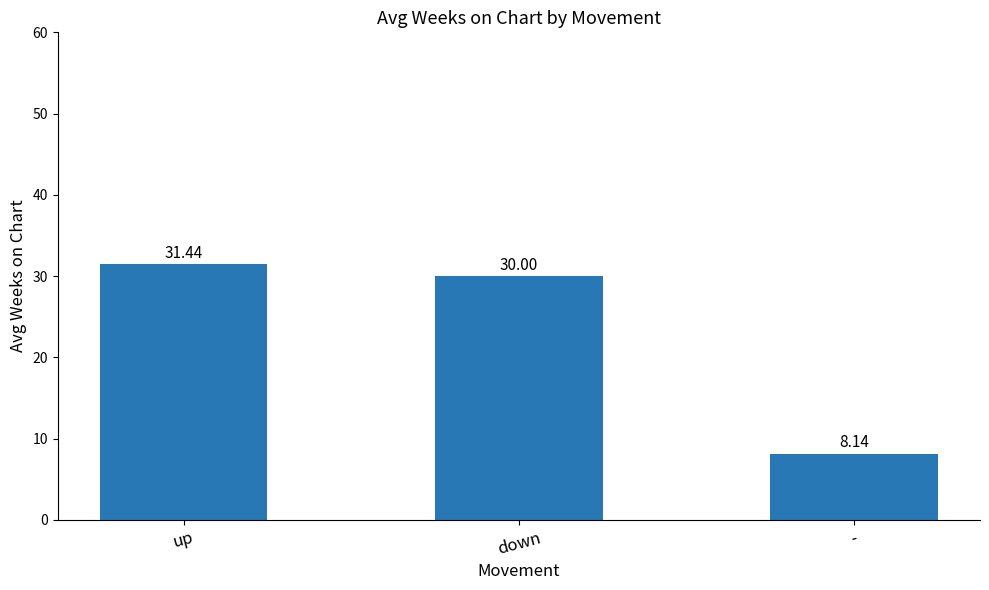

Does the chart contain any negative values?

No